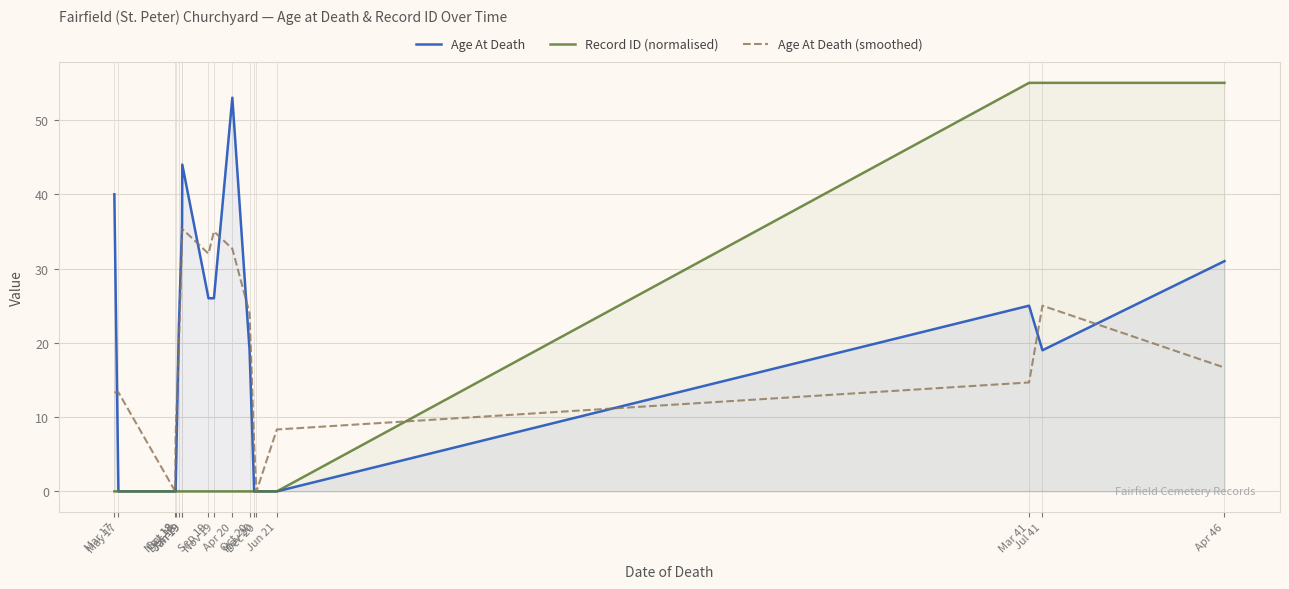

Is the value of Age At Death (smoothed) at Apr 46 greater than the value of Record ID (normalised) at May 17?

Yes